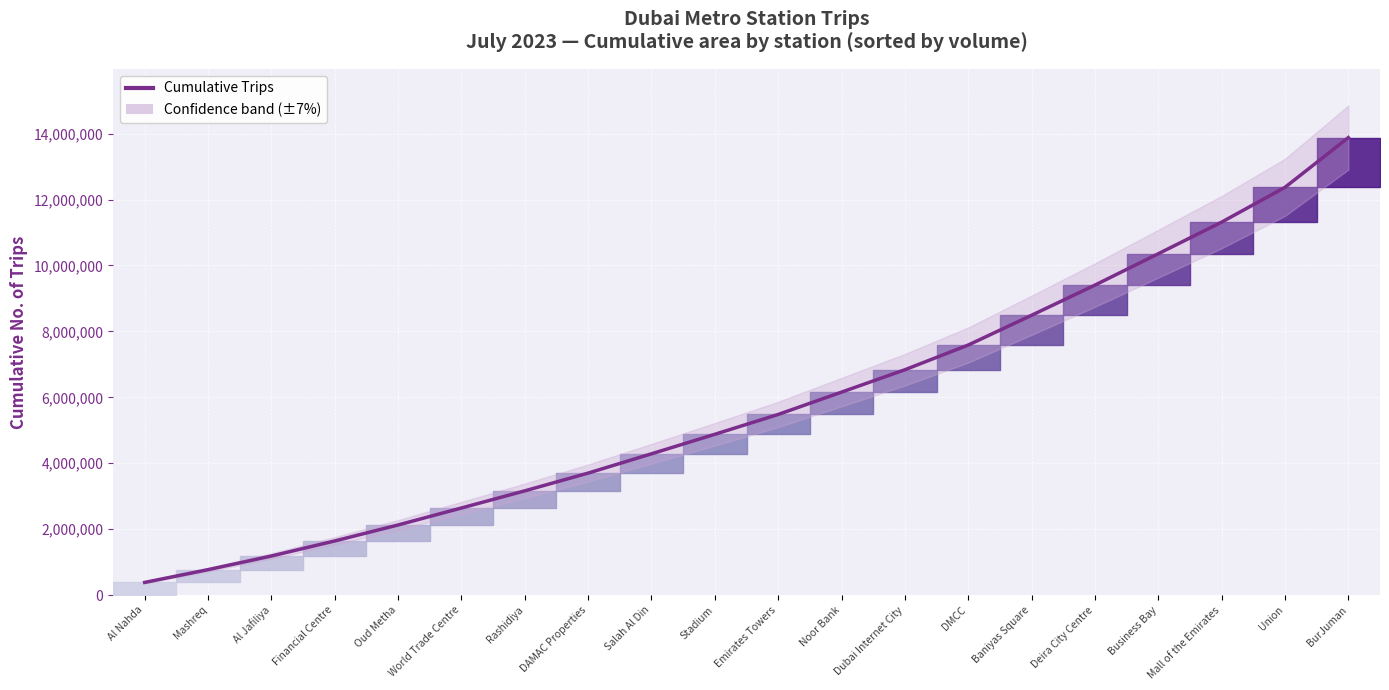

Does the chart display data point markers on the line(s)?

No